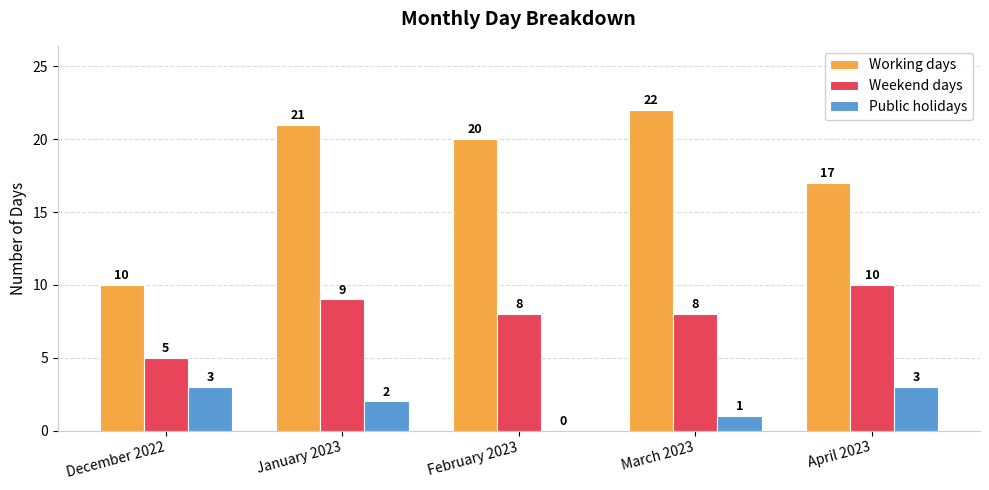

Reading right to left, transcribe all the data shown in this chart.

Working days: April 2023=17	March 2023=22	February 2023=20	January 2023=21	December 2022=10
Weekend days: April 2023=10	March 2023=8	February 2023=8	January 2023=9	December 2022=5
Public holidays: April 2023=3	March 2023=1	February 2023=0	January 2023=2	December 2022=3